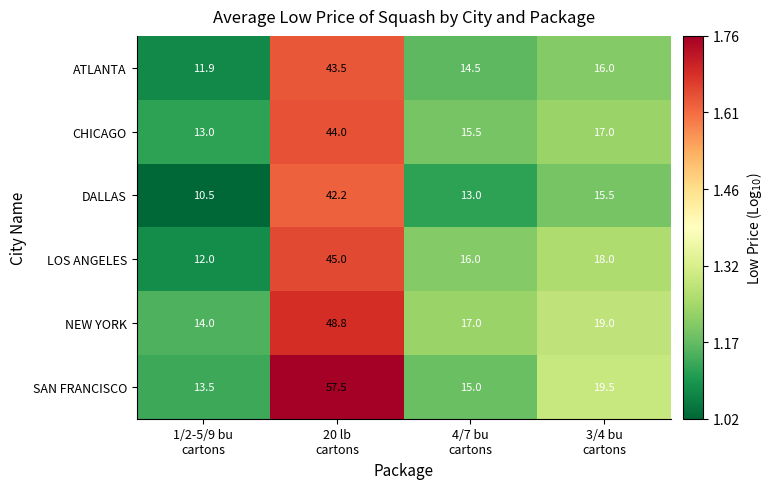

What is the difference between the maximum and second lowest values in the ATLANTA series?

29.0